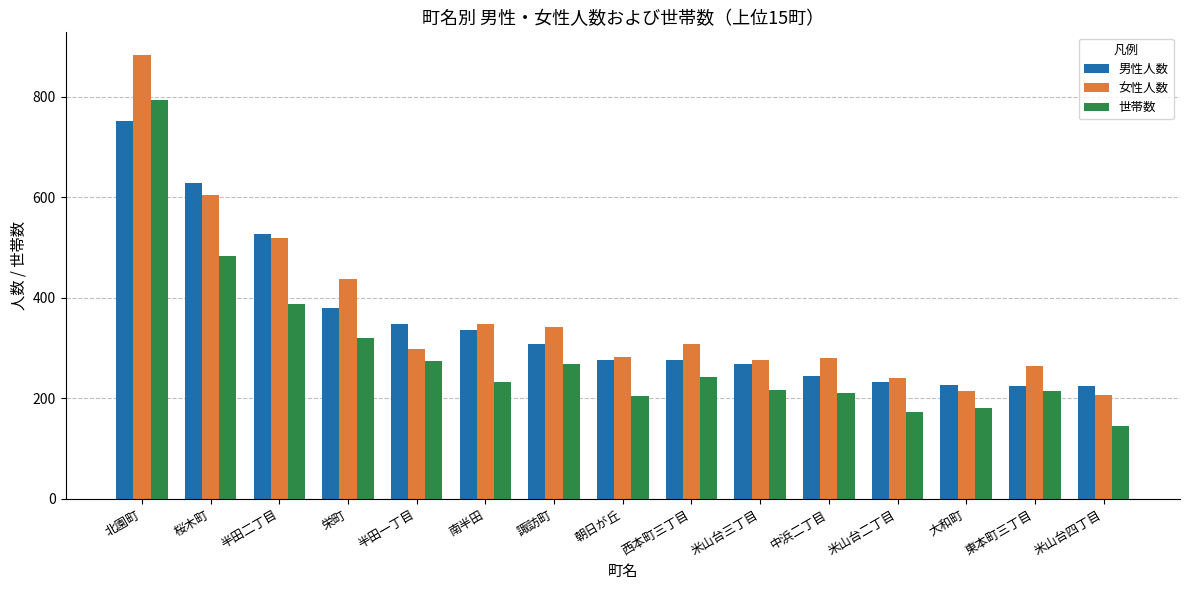

What is the label of the 2nd bar from the left?

桜木町